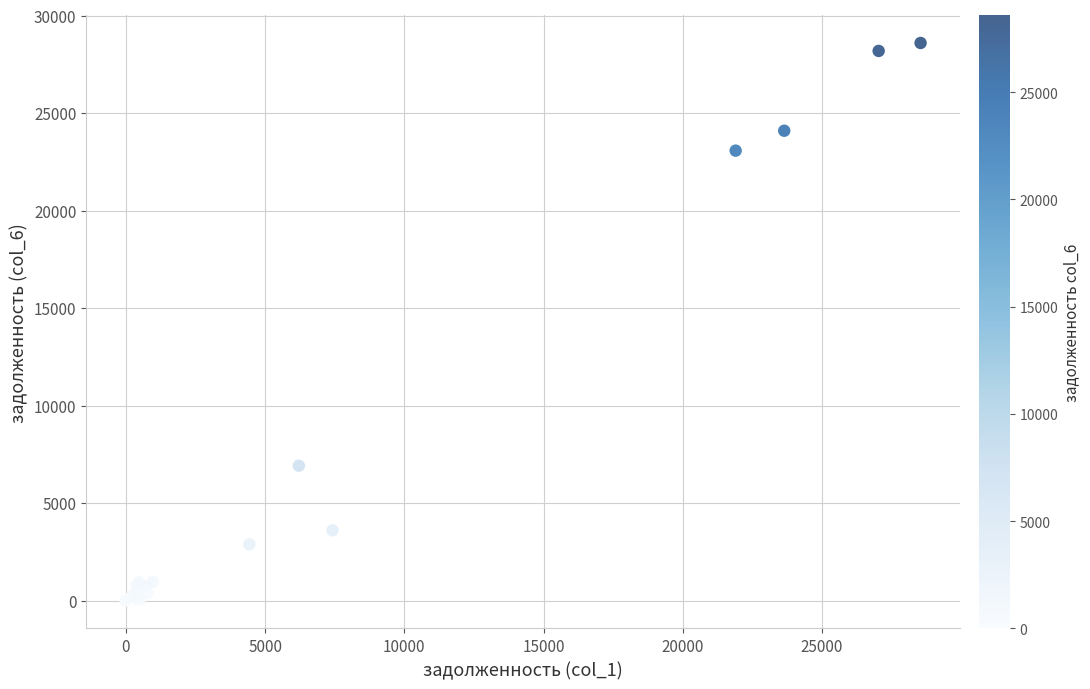

What Y value in the scatter plot is closest to 14296?

6912.7